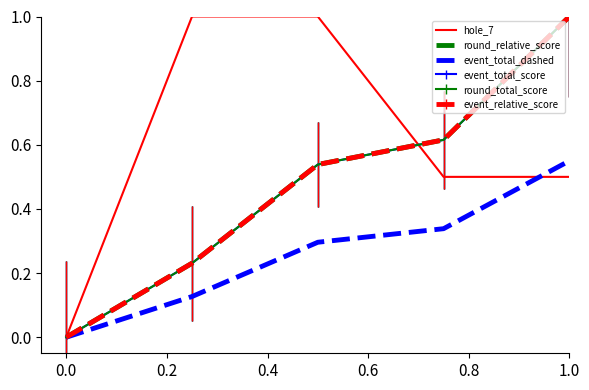

True or false: round_relative_score has more than 1 points higher than both neighbors.

False